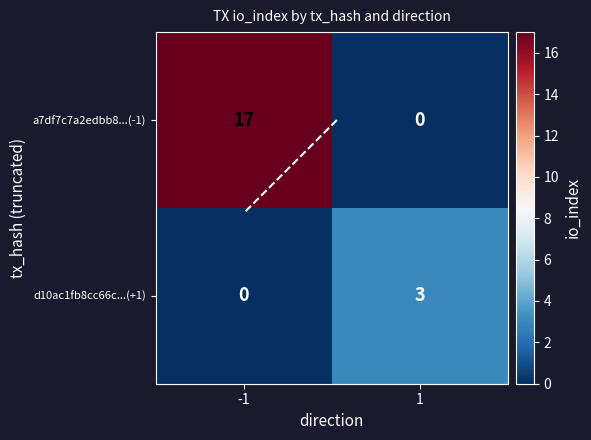

At which category does the chart reach its minimum across all series?

1